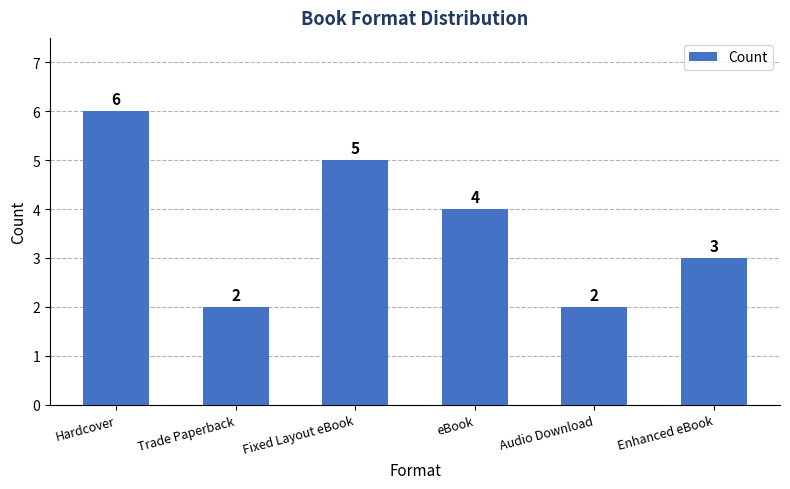

How many distinct data groups are displayed?

1